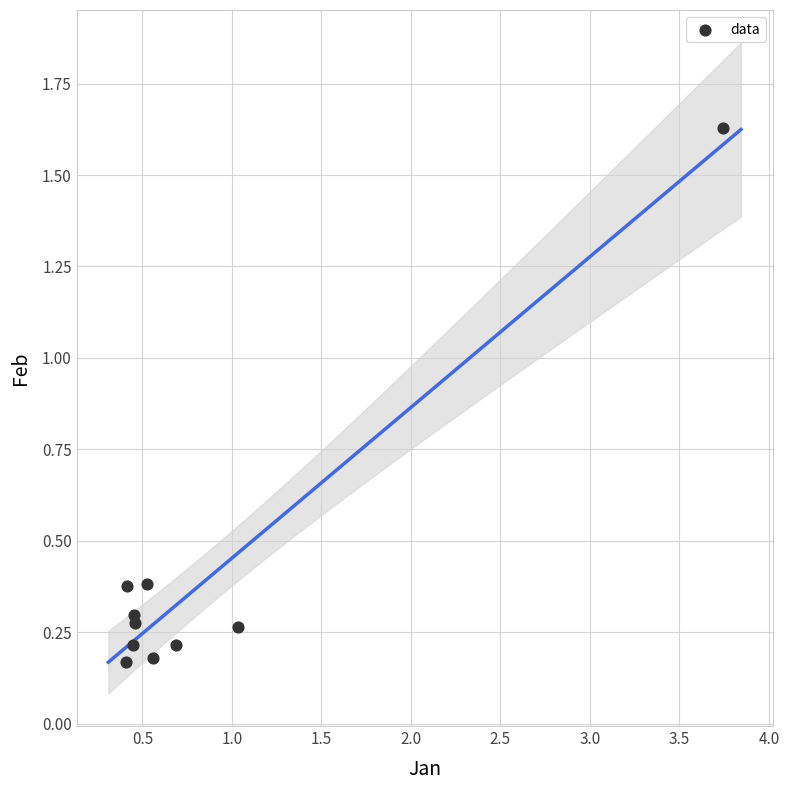

What is the range of Y values (max minus min)?

1.5